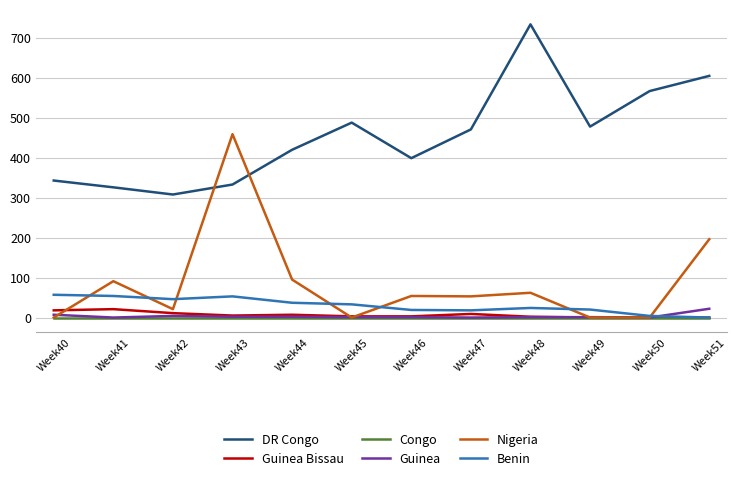

True or false: Congo has a value of 0 at Week49.

True